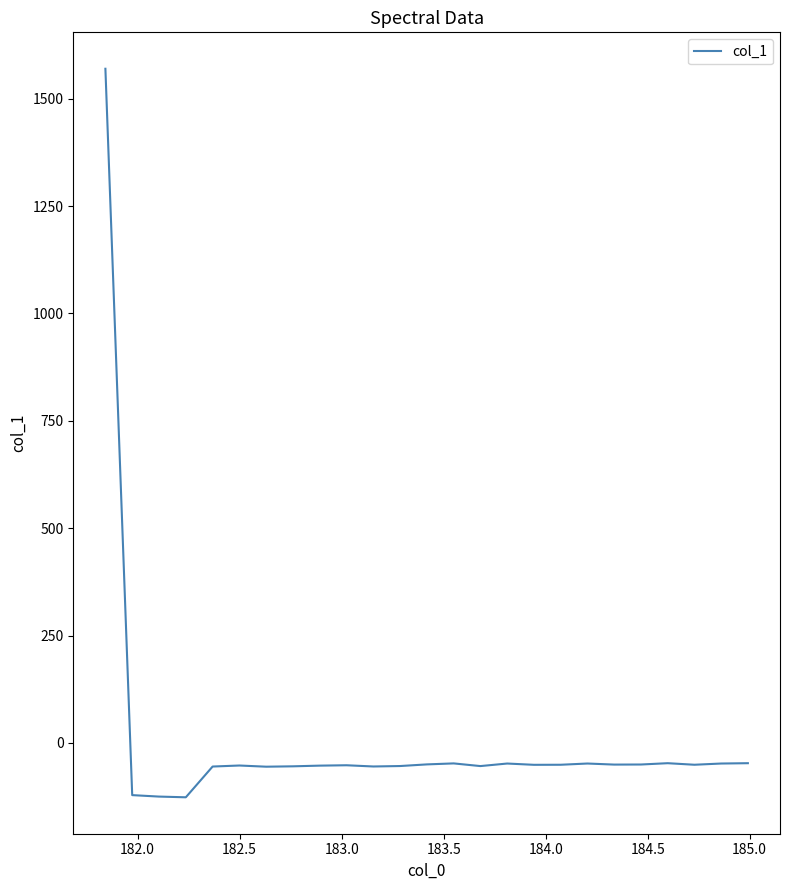

What is the sum of all values?

122.3